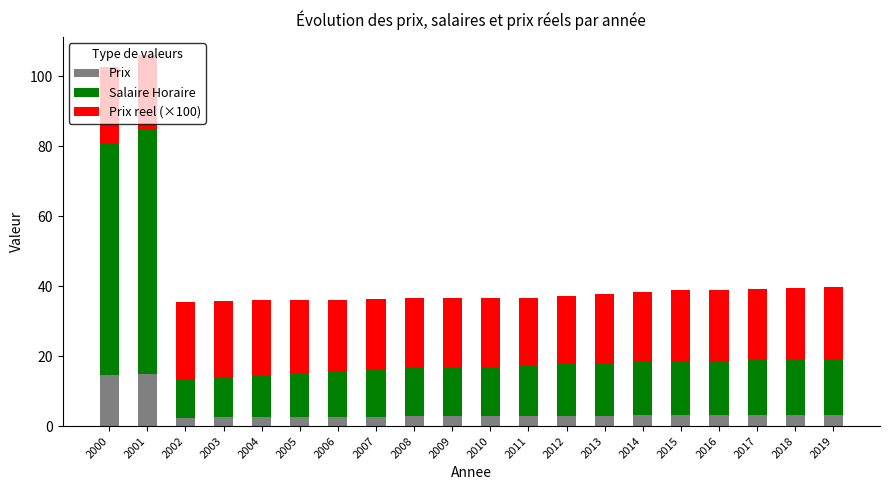

What is the maximum value for Prix?

14.8